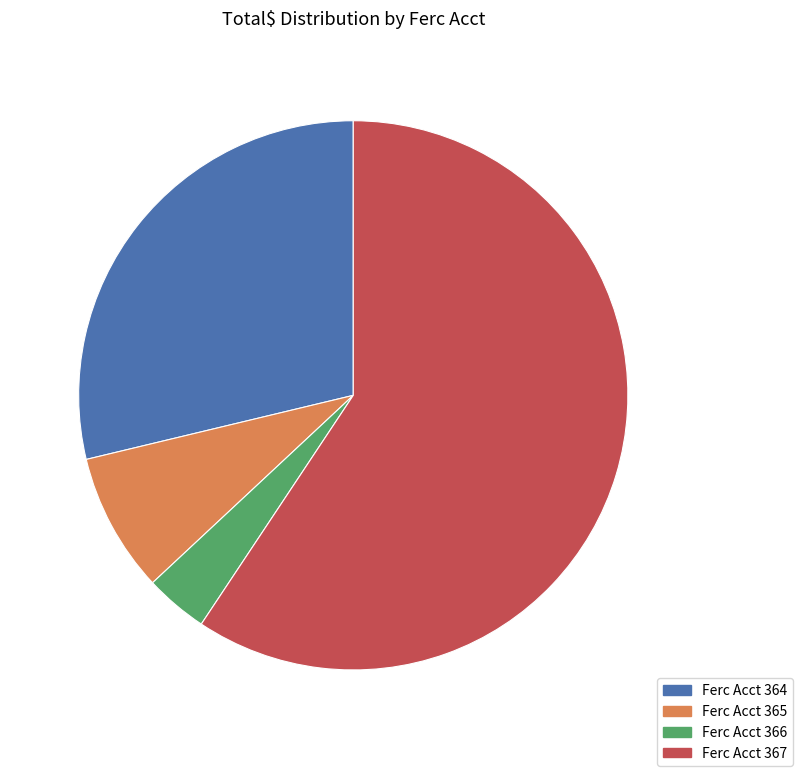

Is there any slice that represents more than half of the pie?

Yes